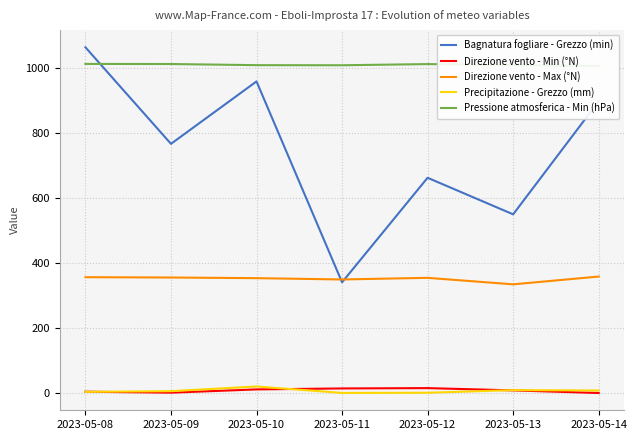

What is the difference between the maximum and second lowest values in the Pressione atmosferica - Min (hPa) series?

4.1